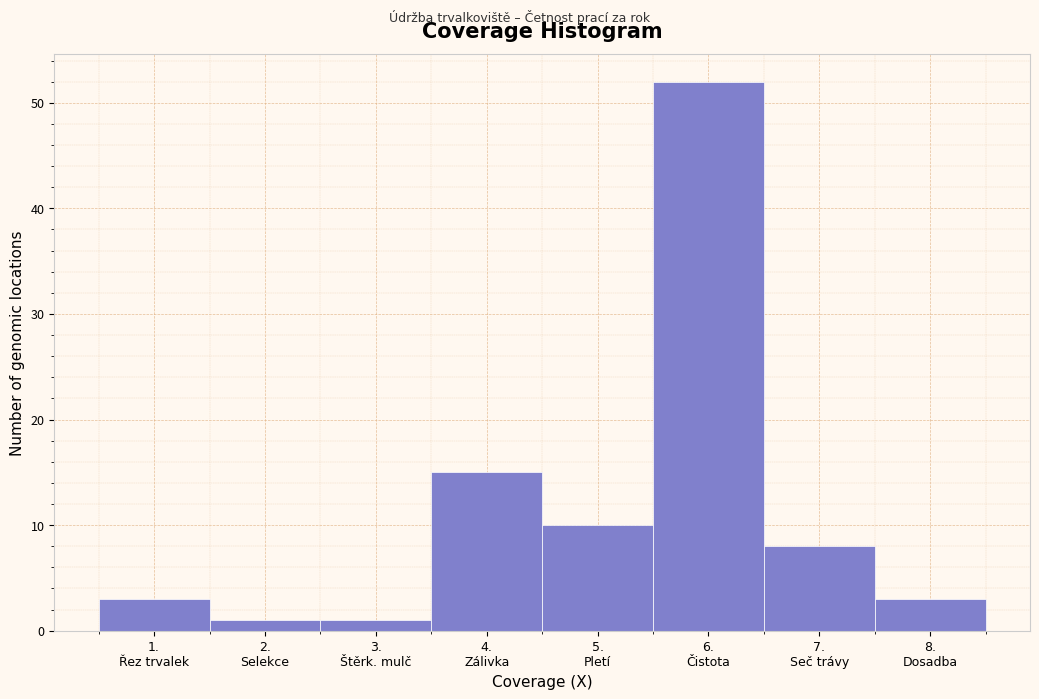

Reading left to right, list all the values displayed in this chart.

3	1	1	15	10	52	8	3